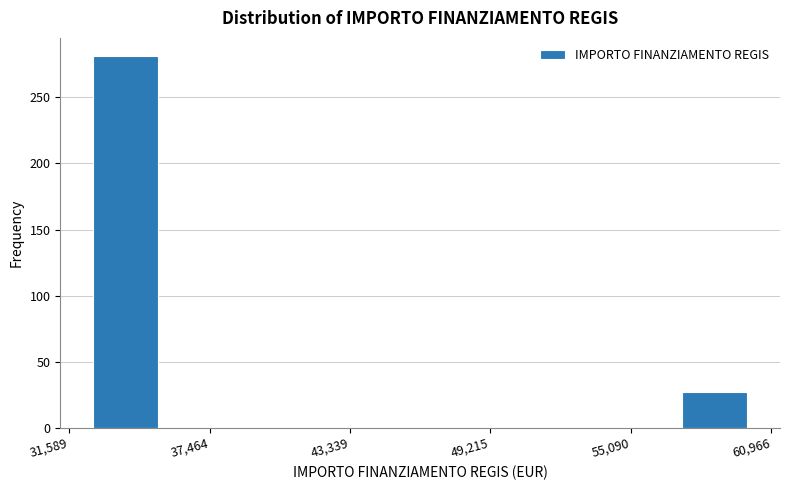

Read against the x-axis, roughly where is the centre of the tallest bar?

34000